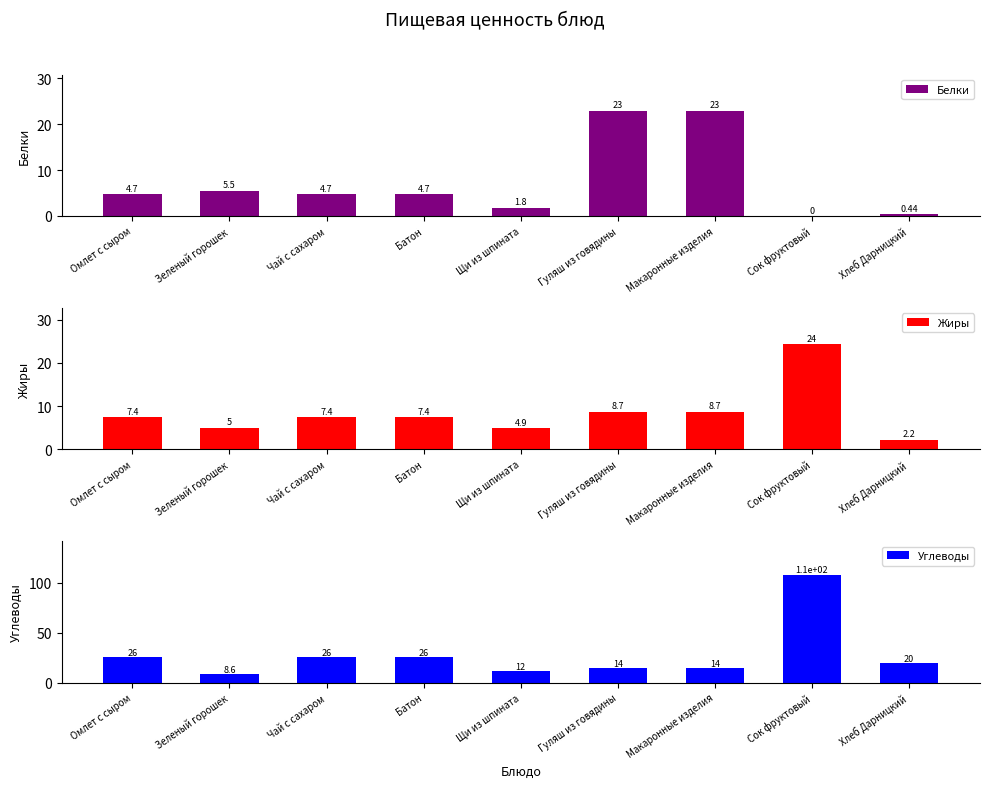

Between Чай с сахаром and Зеленый горошек, which is larger?

Зеленый горошек